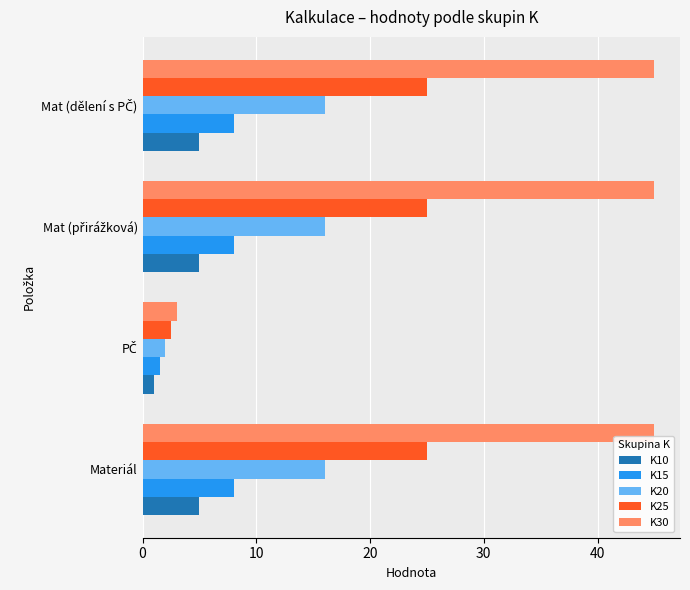

True or false: K25 has a value of 7.0 at Materiál.

False